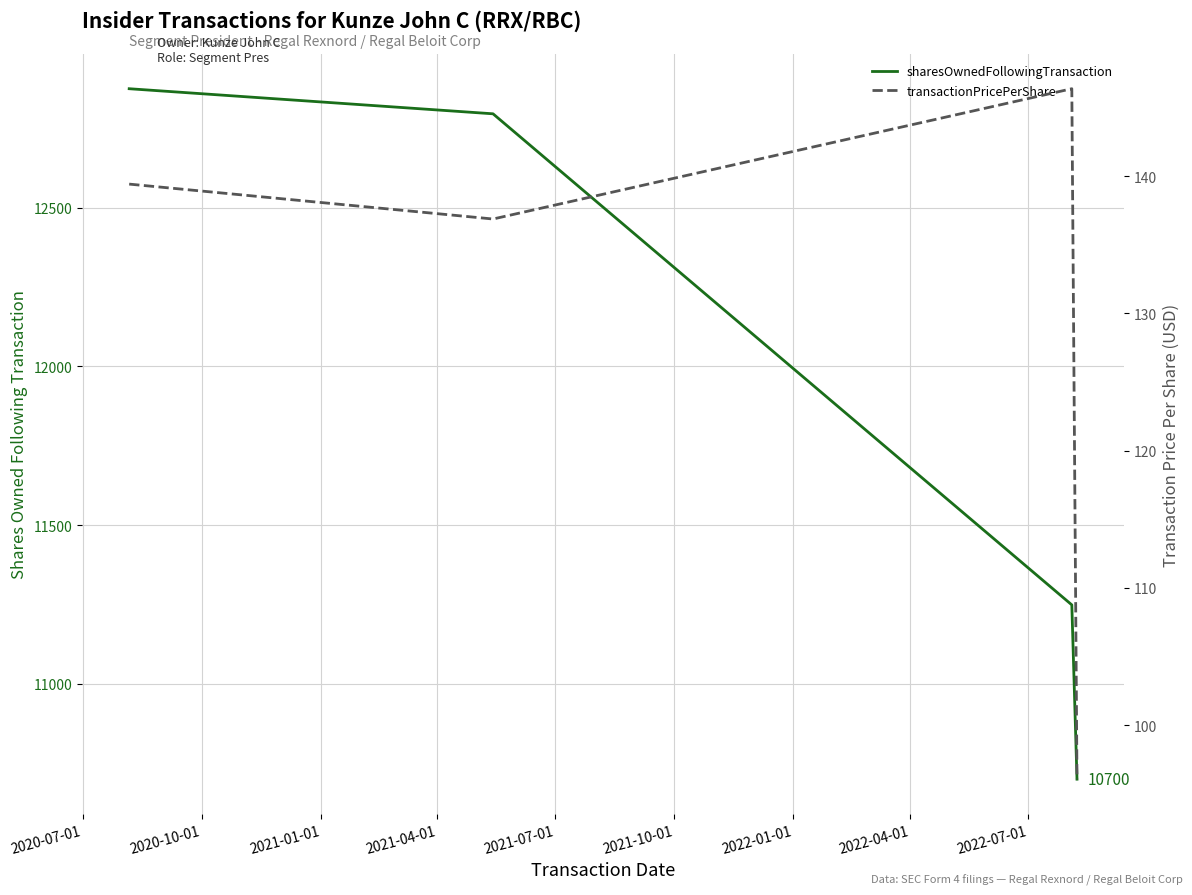

Is the value of sharesOwnedFollowingTransaction at 2021-04-01 greater than the value of transactionPricePerShare at 2021-04-01?

Yes